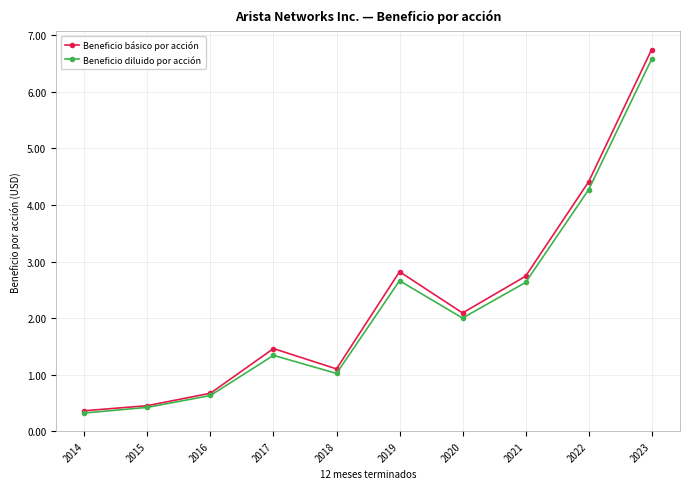

What is the total value across all series at 2021?

5.4